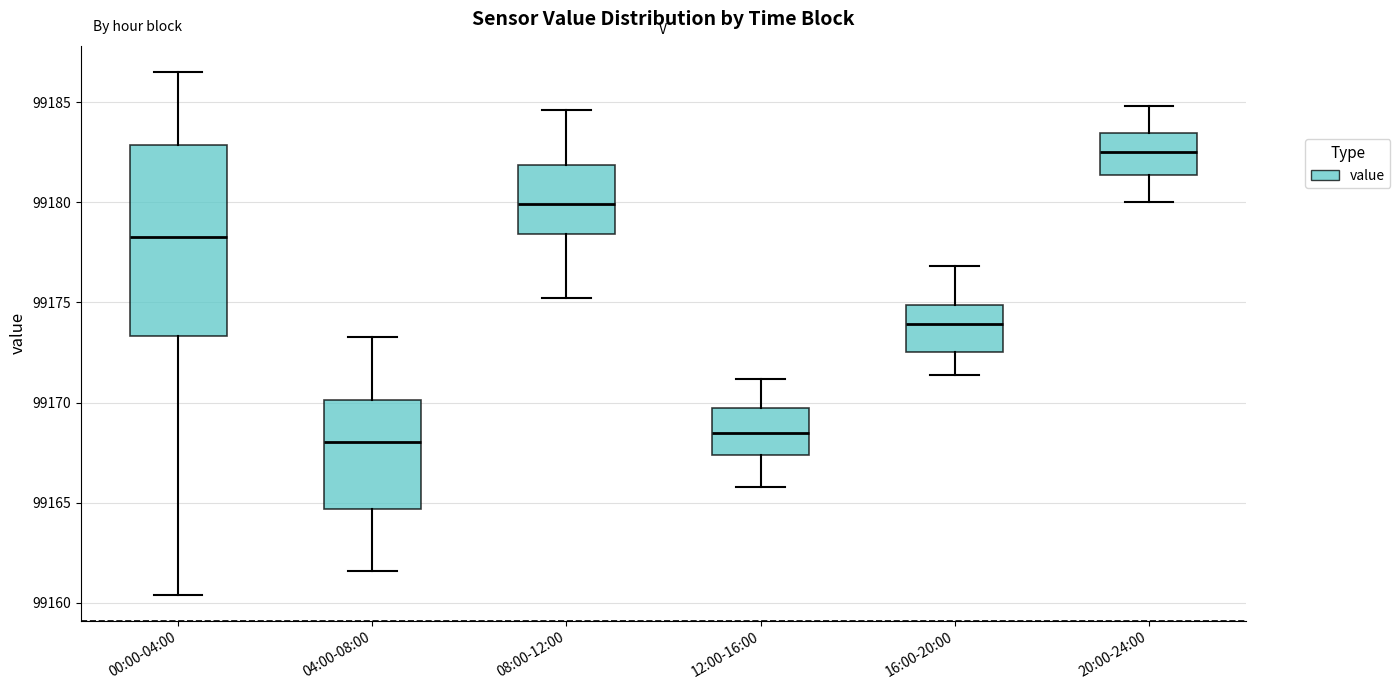

Reading left to right, transcribe this box plot: for each box, give where its median line is, the range the box spans, and where its two whiskers end, as read against the y-axis. The values are not printed on the chart, so give them approximately, as read against the axis.

00:00-04:00: median 99178.0, box 99173.5 to 99183.0, whiskers 99160.5 to 99186.5
04:00-08:00: median 99168.0, box 99164.5 to 99170.0, whiskers 99161.5 to 99173.5
08:00-12:00: median 99180.0, box 99178.5 to 99182.0, whiskers 99175.0 to 99184.5
12:00-16:00: median 99168.5, box 99167.5 to 99170.0, whiskers 99166.0 to 99171.0
16:00-20:00: median 99174.0, box 99172.5 to 99175.0, whiskers 99171.5 to 99177.0
20:00-24:00: median 99182.5, box 99181.5 to 99183.5, whiskers 99180.0 to 99185.0